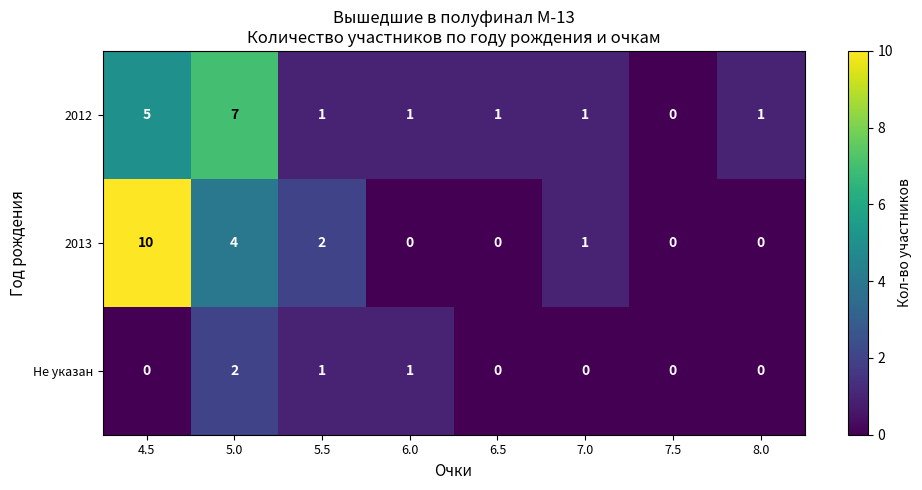

What is the greatest value displayed?

10